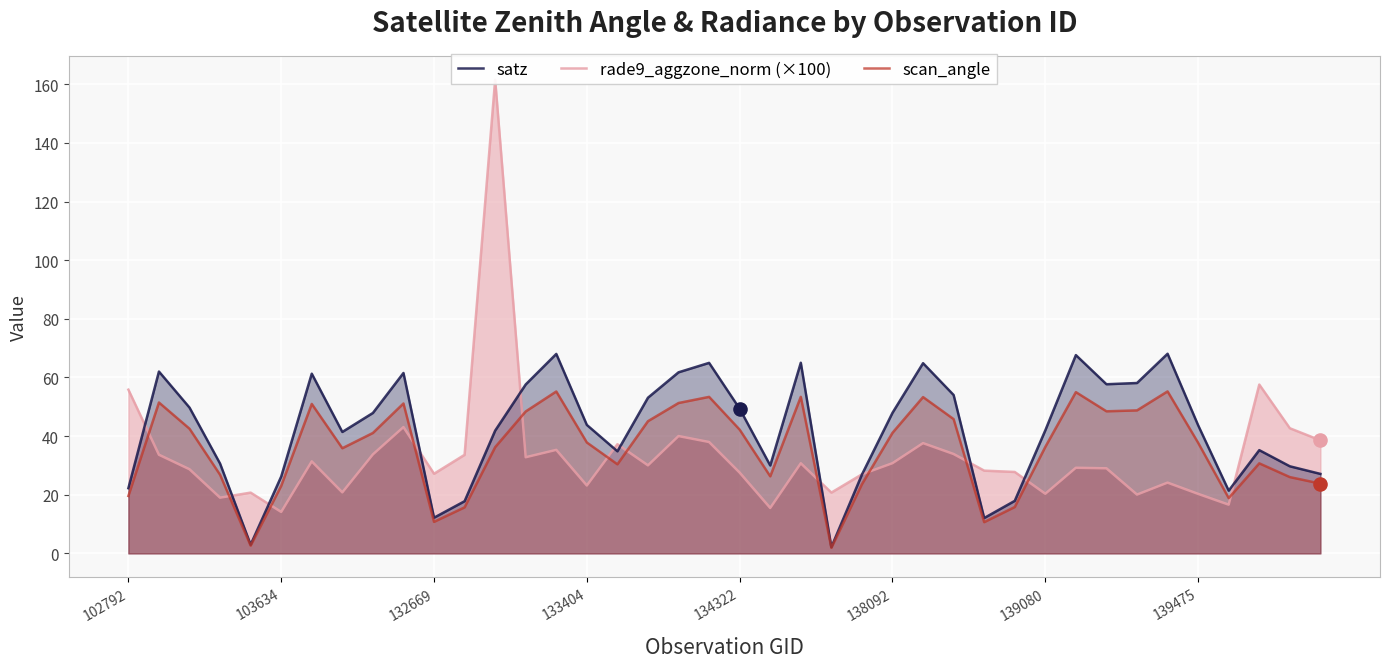

Which series reaches the minimum Y coordinate?

scan_angle